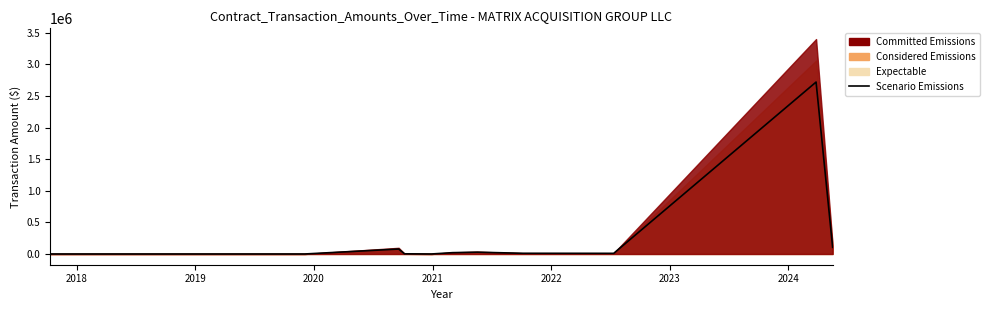

How many interior local valleys (lower than both neighbors) does the data have?

2